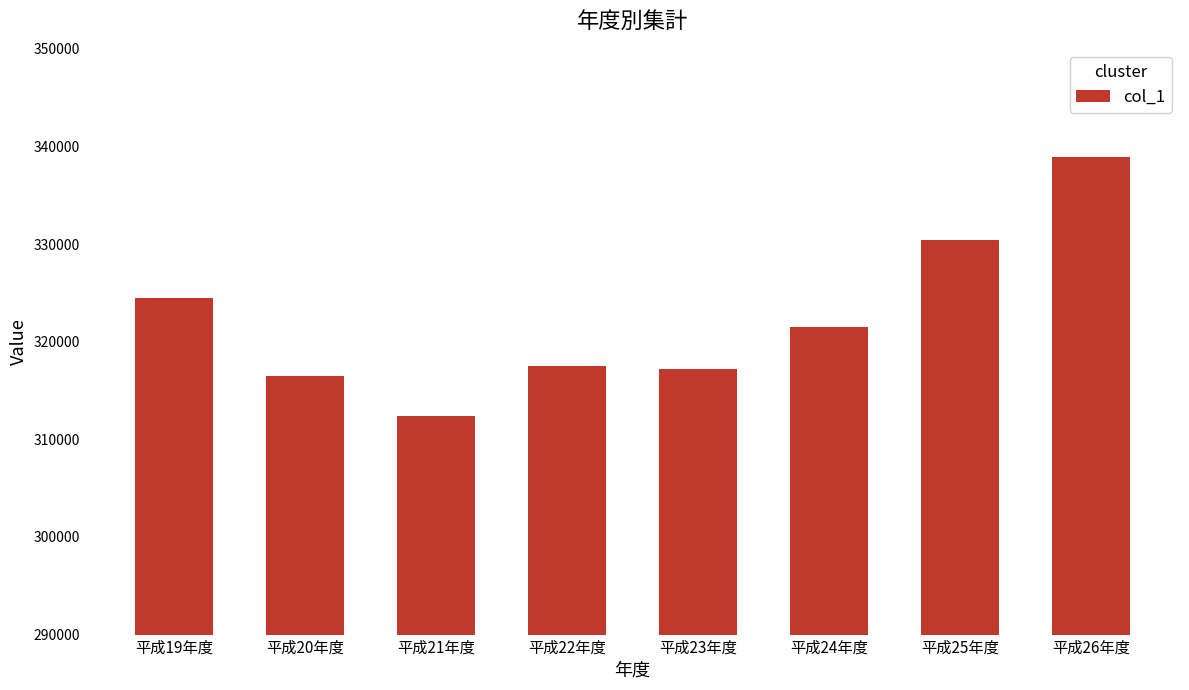

What is the maximum value shown in the chart?

338954